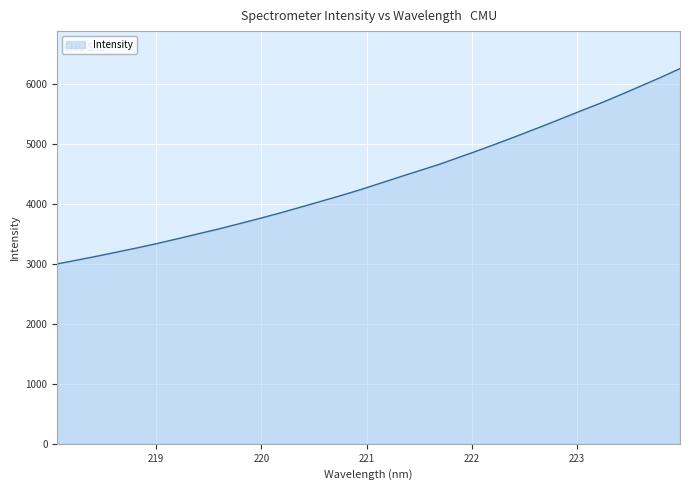

What is the smallest value displayed?

3002.7